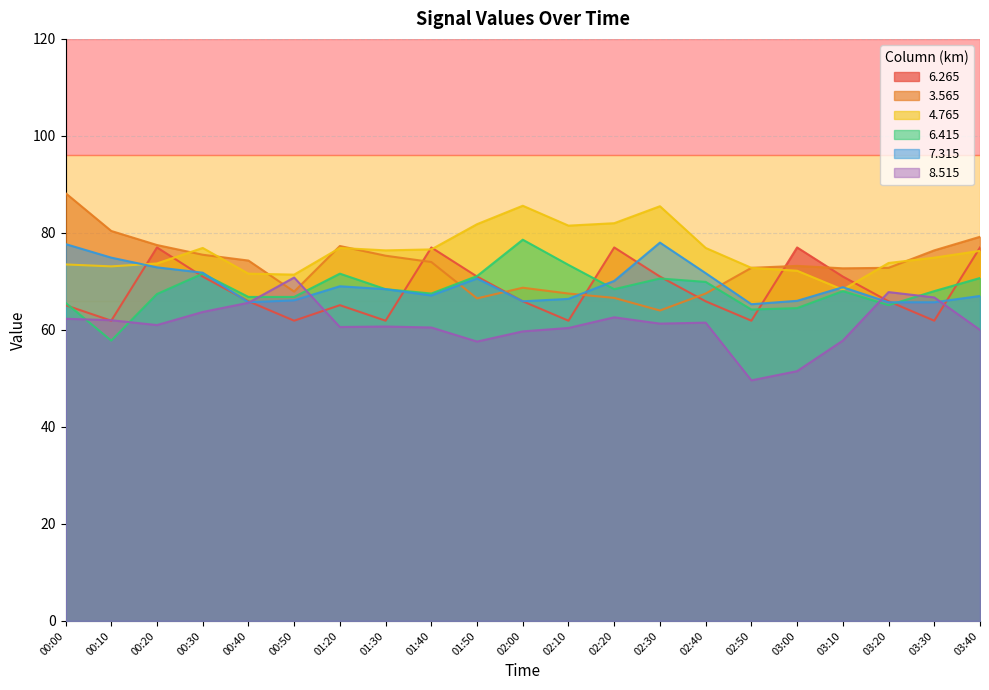

How many lines are shown in the chart?

6